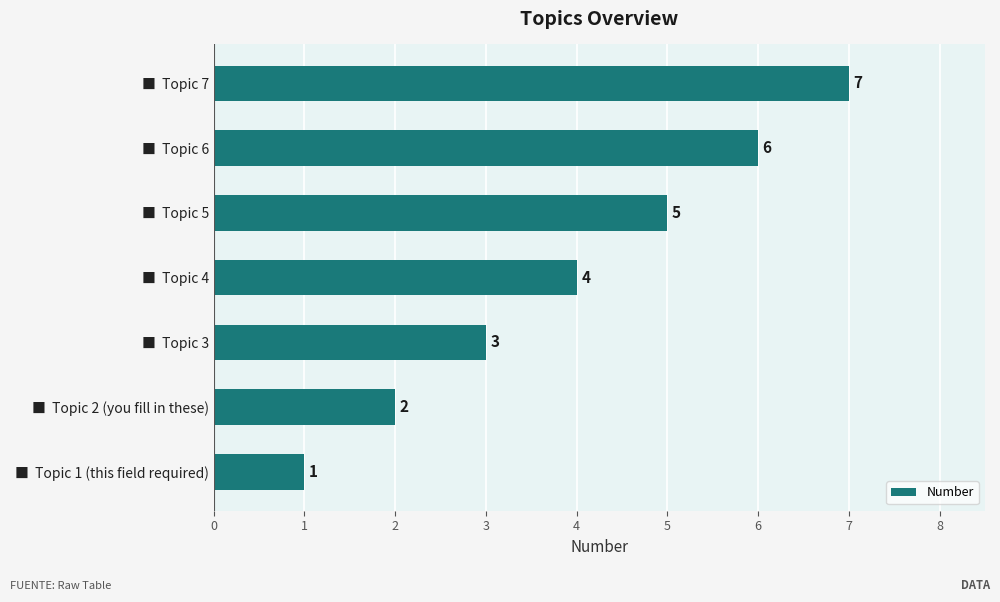

What is the sum of all values?

28